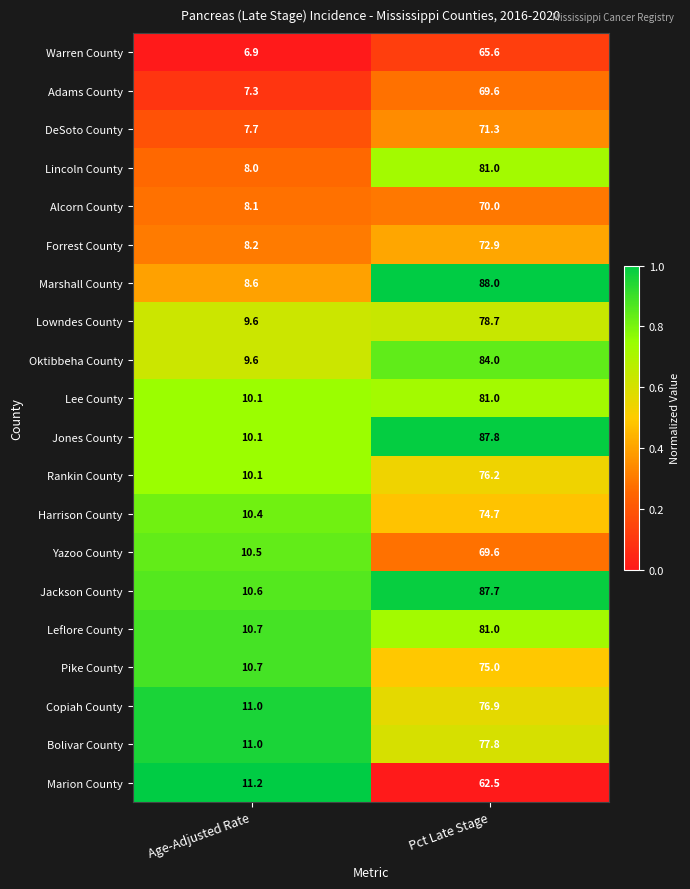

What is the difference between the maximum and minimum values in the Oktibbeha County series?

74.4